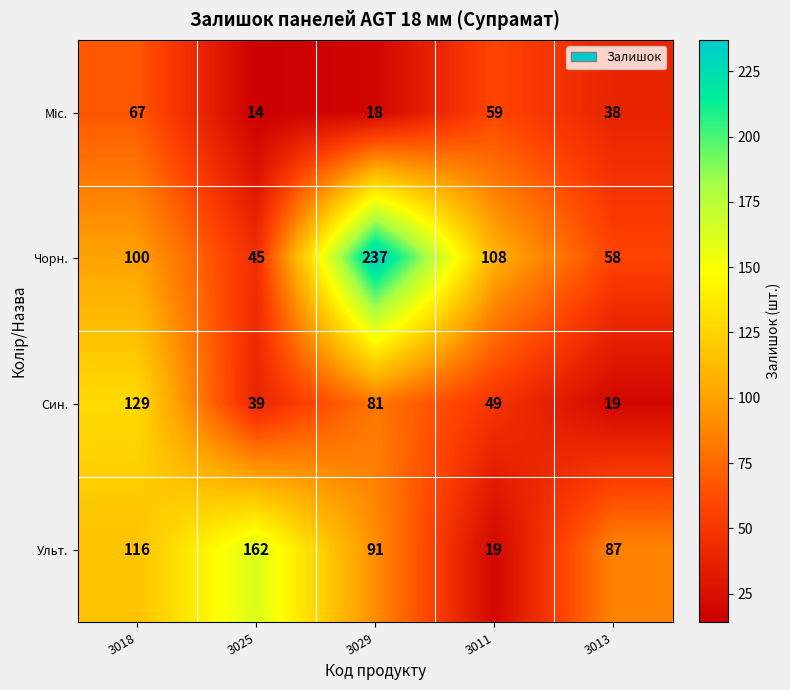

What is the highest value of the Ульт. series?

162